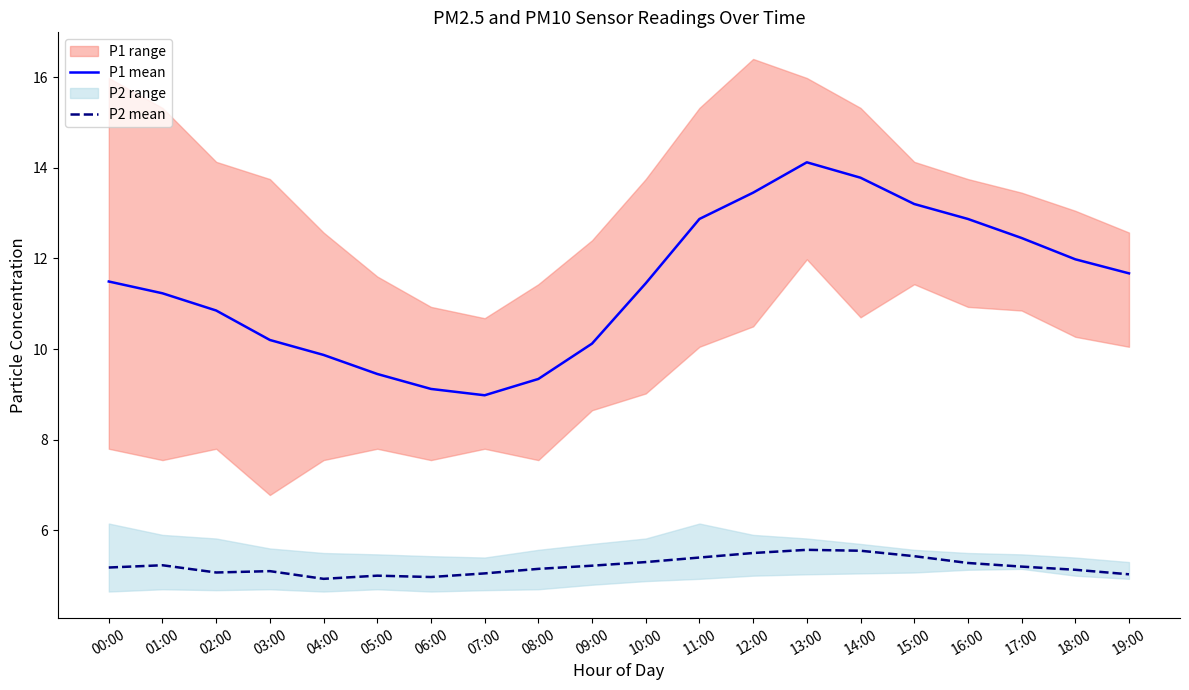

How many interior local peaks does the P2 mean series have?

4